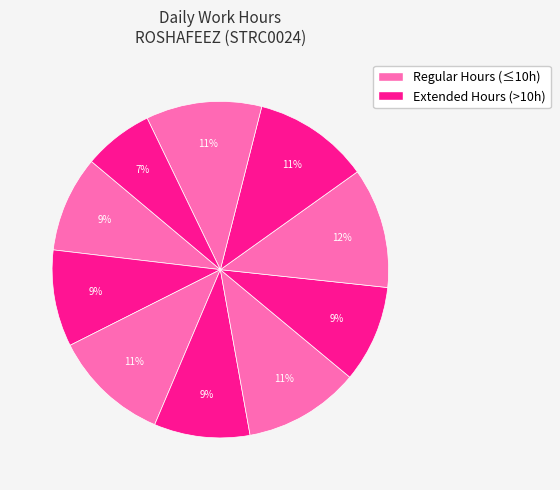

Does any single category account for the majority?

No